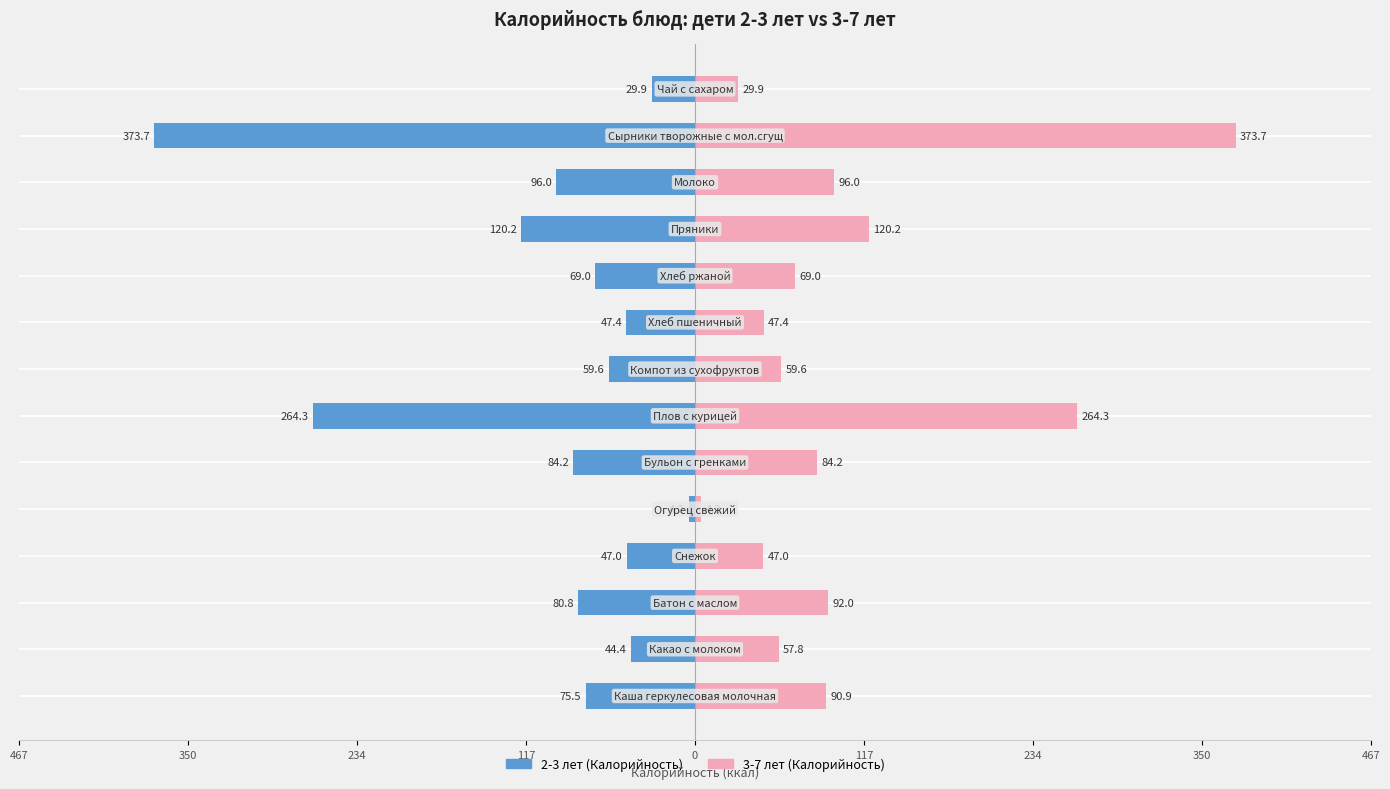

What are all the series names shown in the legend?

2-3 лет (Калорийность), 3-7 лет (Калорийность)